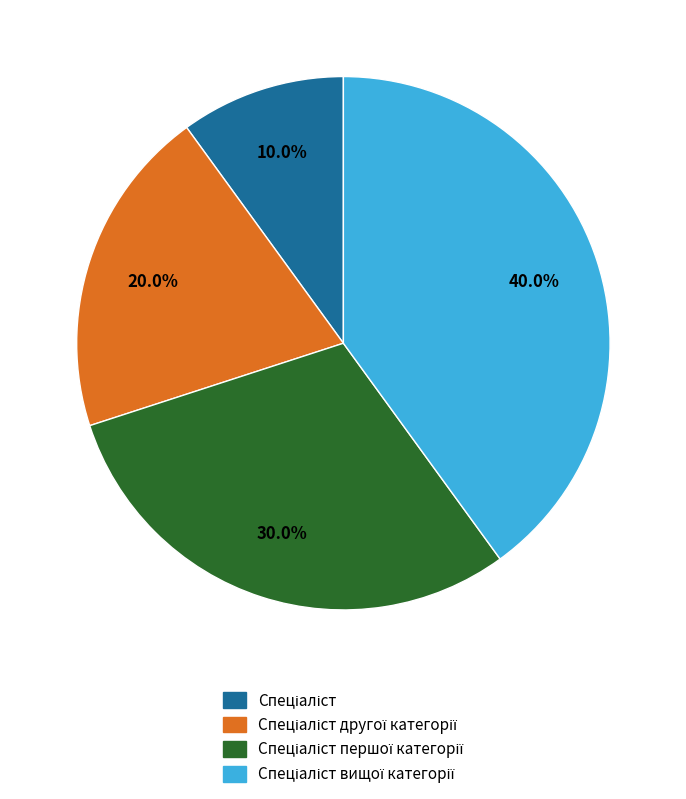

Does any single category account for the majority?

No